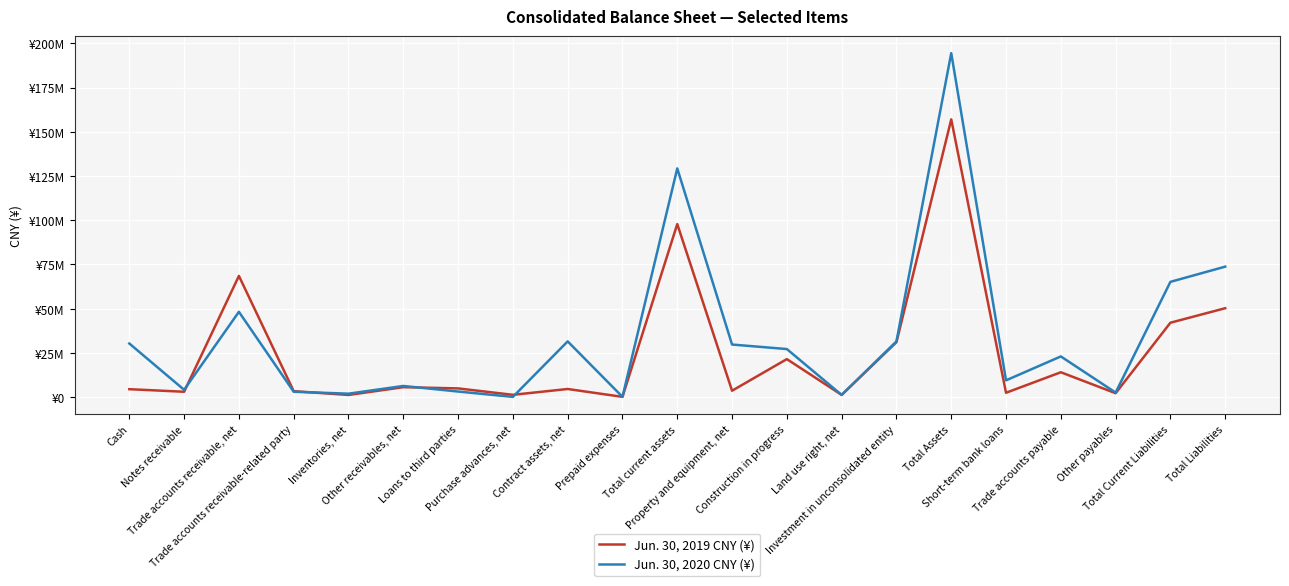

What are all the series names shown in the legend?

Jun. 30, 2019 CNY (¥), Jun. 30, 2020 CNY (¥)